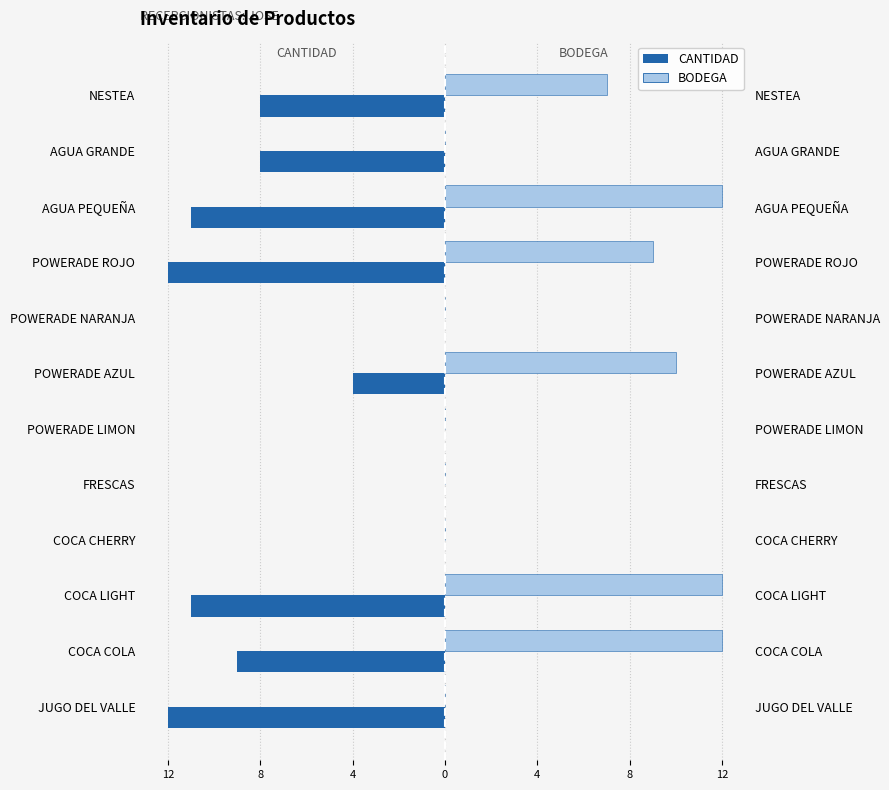

What is the value of the CANTIDAD bar at the 3rd from the left?

-11